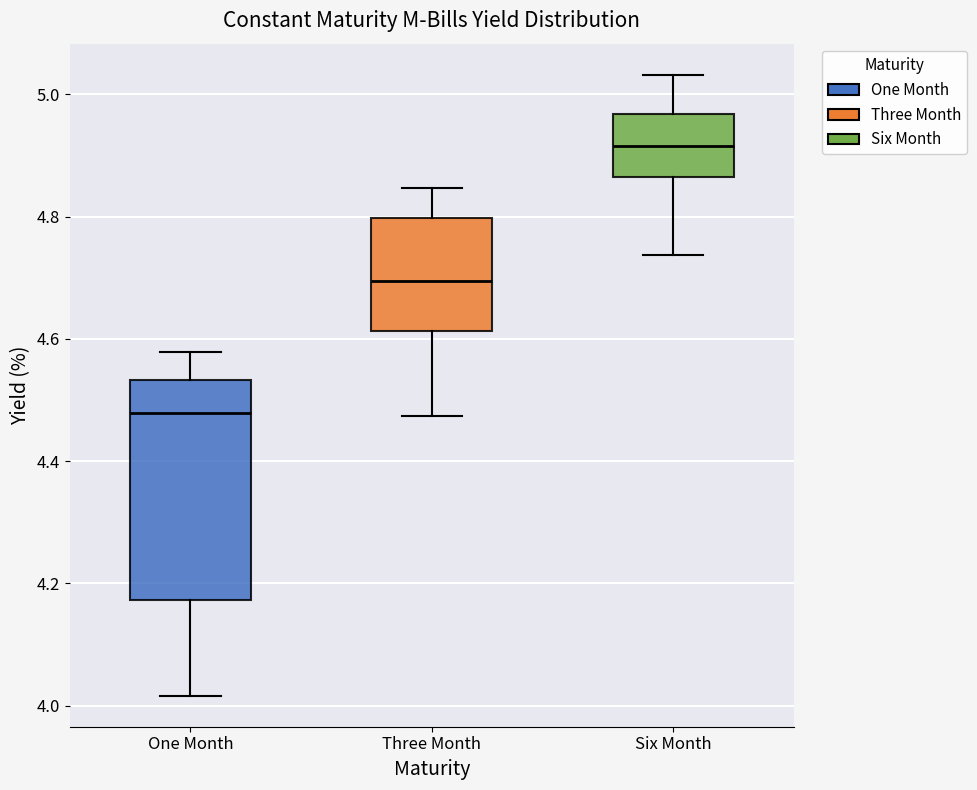

Where does the upper whisker of the box for Six Month end on the y-axis? The values are not printed on the chart, so give them approximately, as read against the axis.

5.04